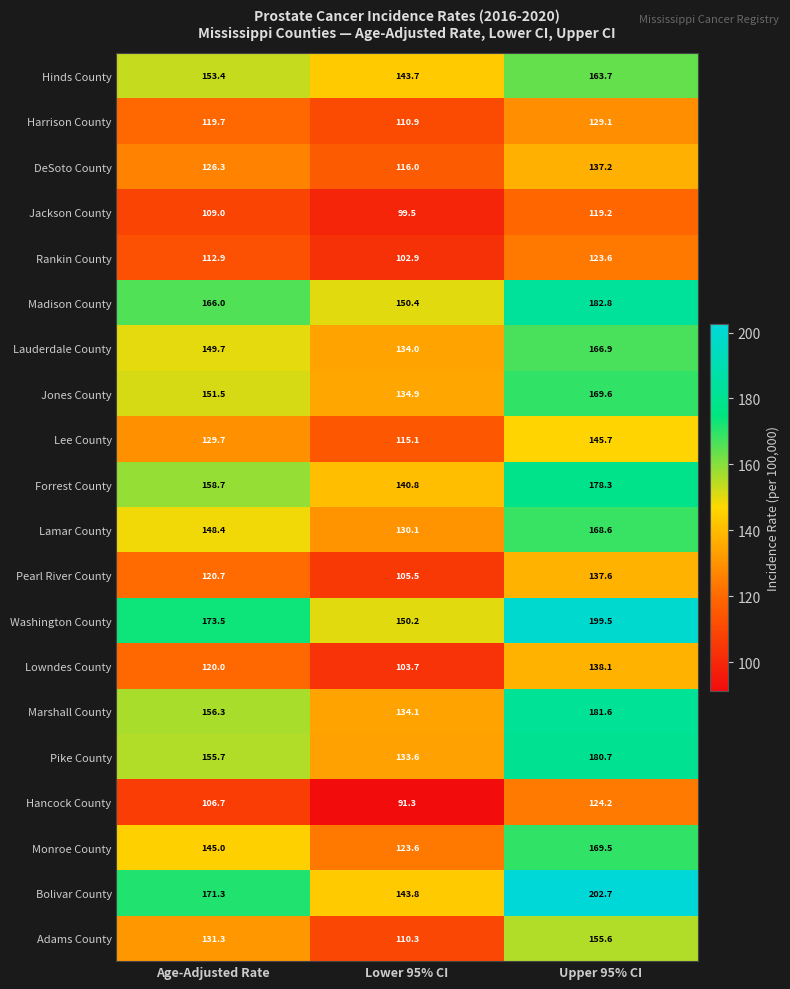

Which series has the largest range (max minus min)?

Bolivar County